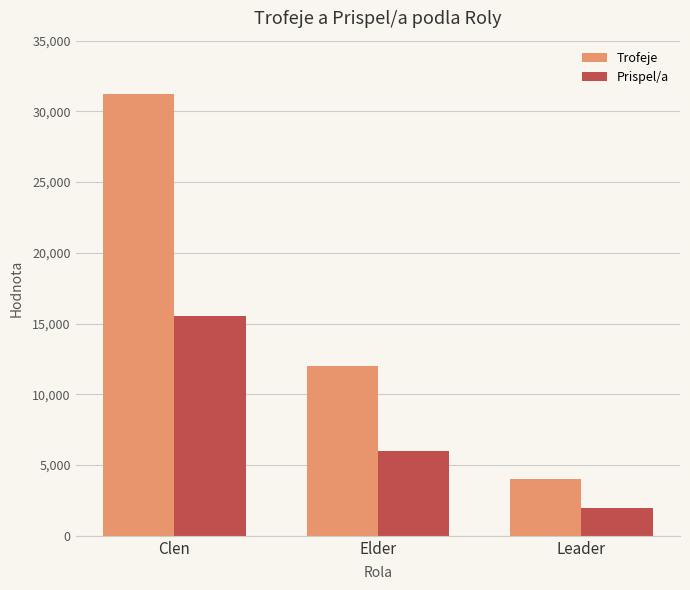

How many bars are there in each group?

2